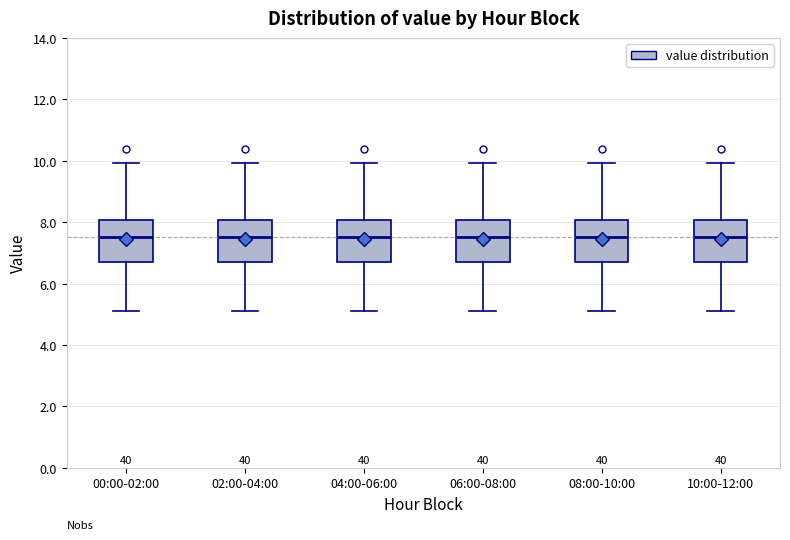

Where does the upper whisker of the box for 06:00-08:00 end on the y-axis? The values are not printed on the chart, so give them approximately, as read against the axis.

10.0